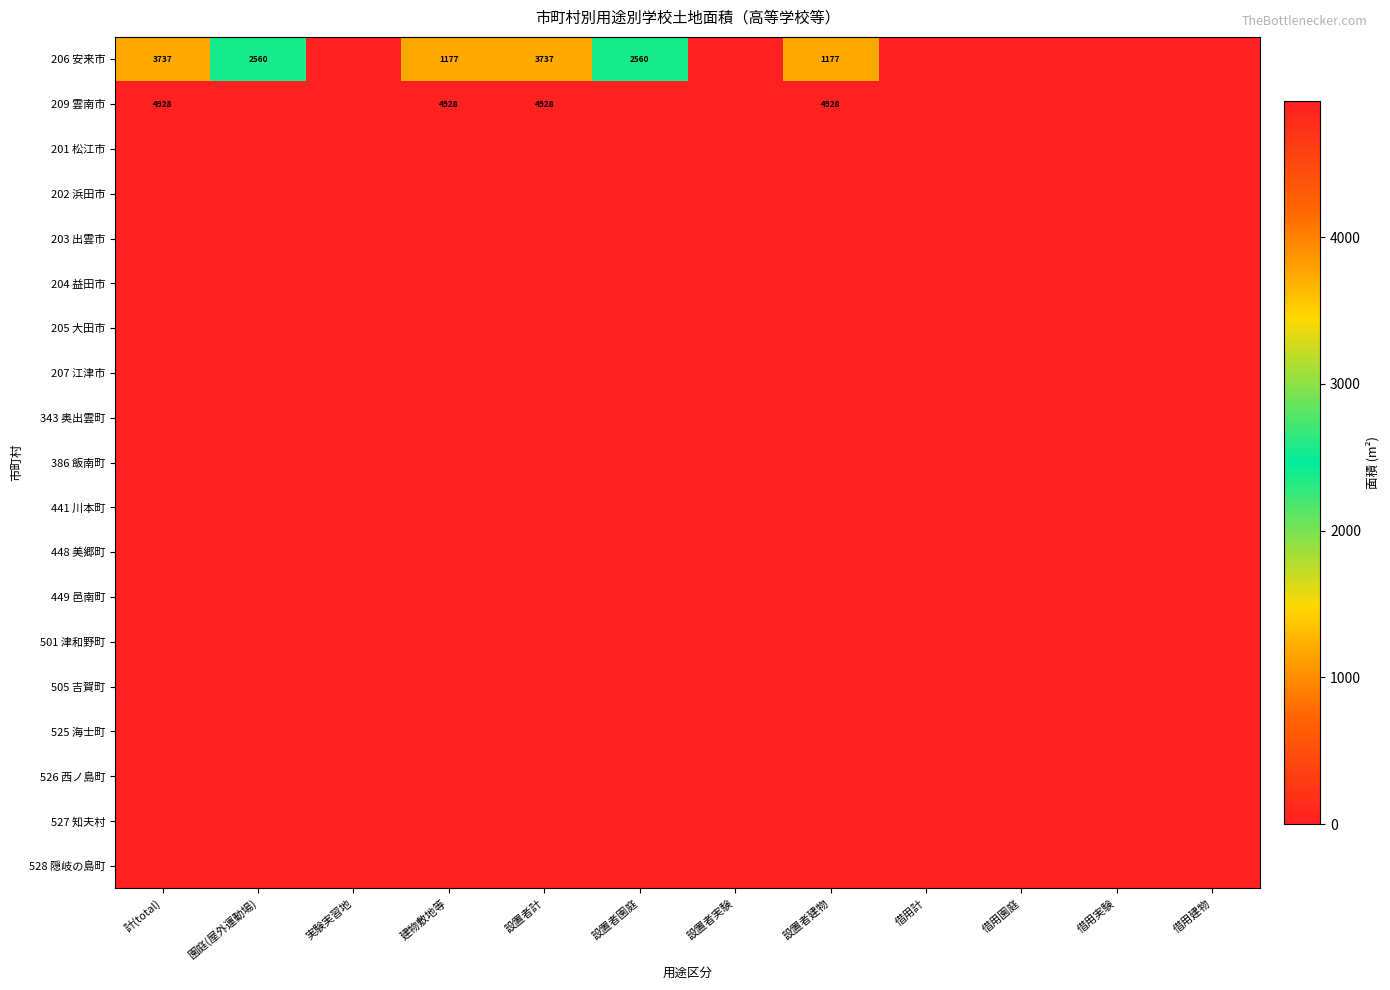

The 209 雲南市 series shows 4928 at 設置者建物. True or false?

True